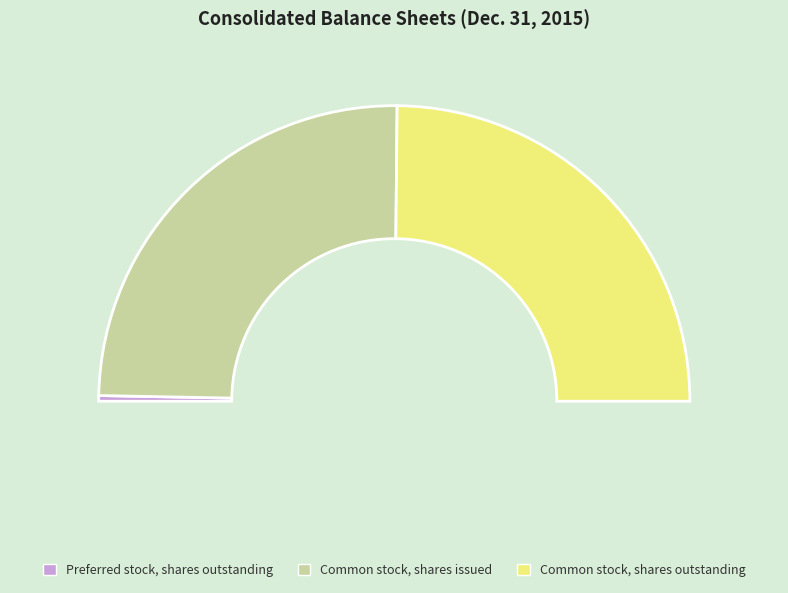

True or false: Common stock, shares issued accounts for 50% of the total.

True